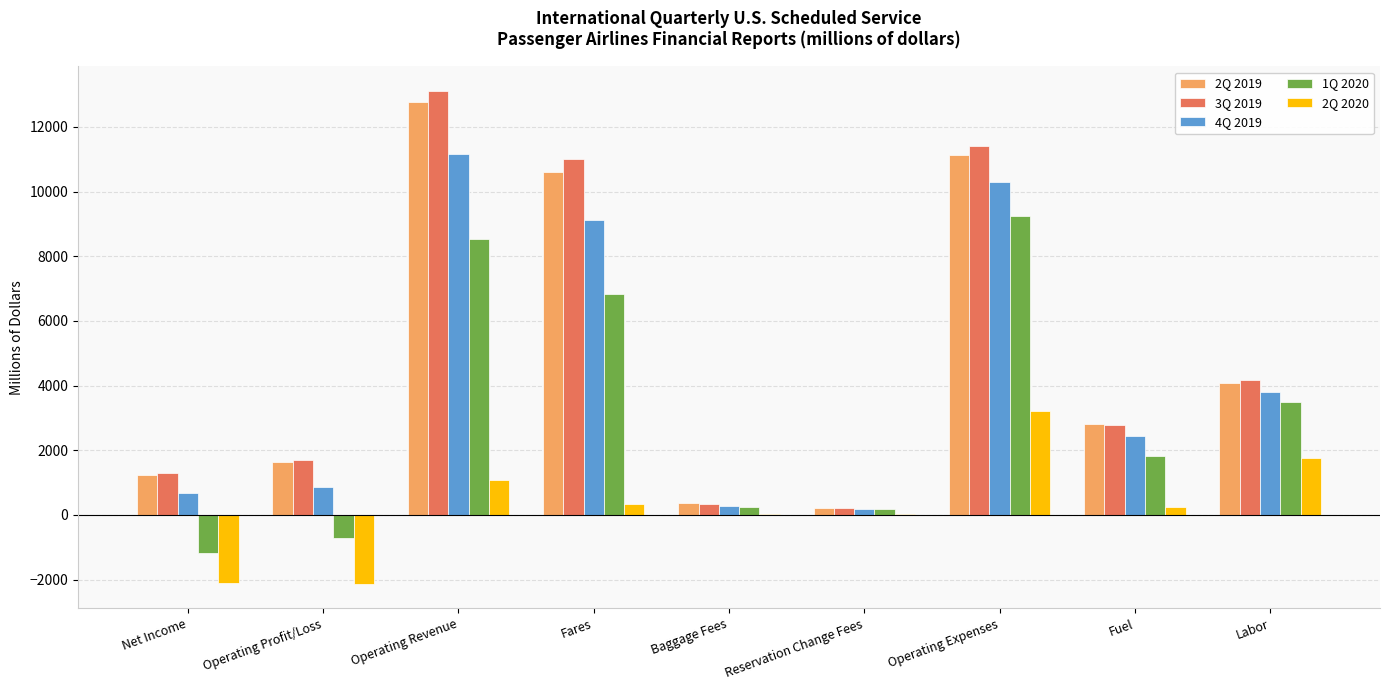

Where does the 1Q 2020 series first go above 1812?

Operating Revenue